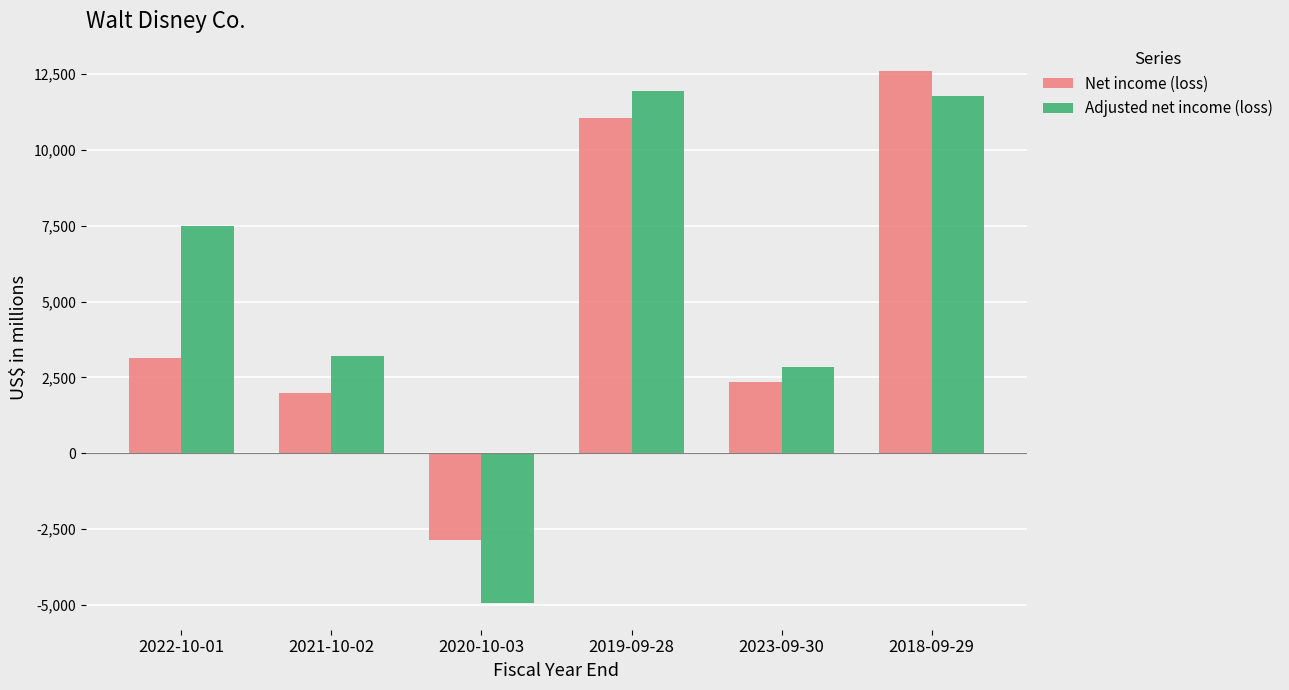

What is the label of the 3rd bar from the right?

2019-09-28